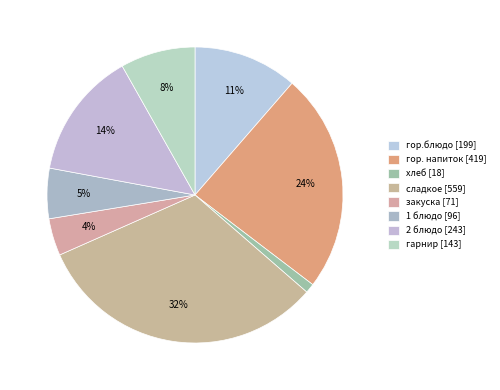

To the nearest percent, what is the average slice percentage?

12%